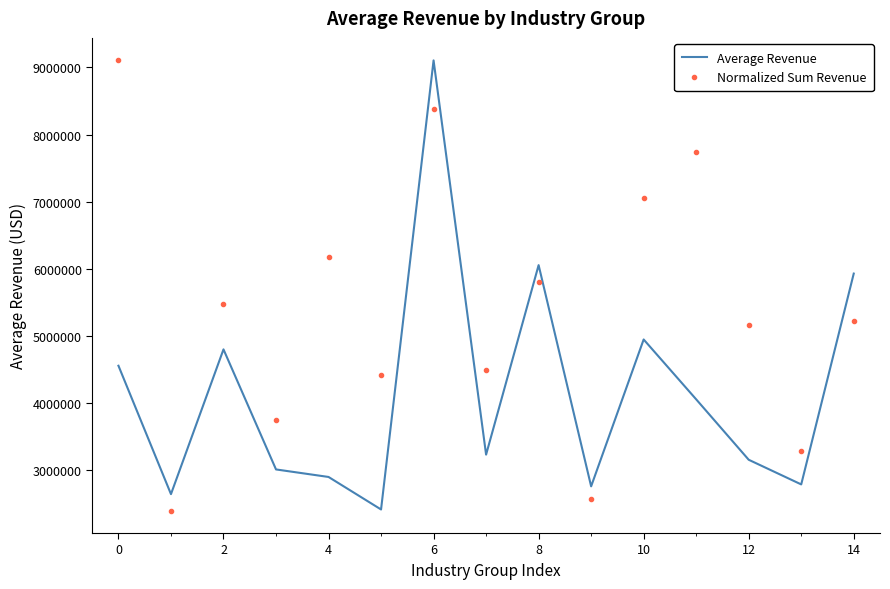

What is the minimum value shown in the chart?

2403304.2